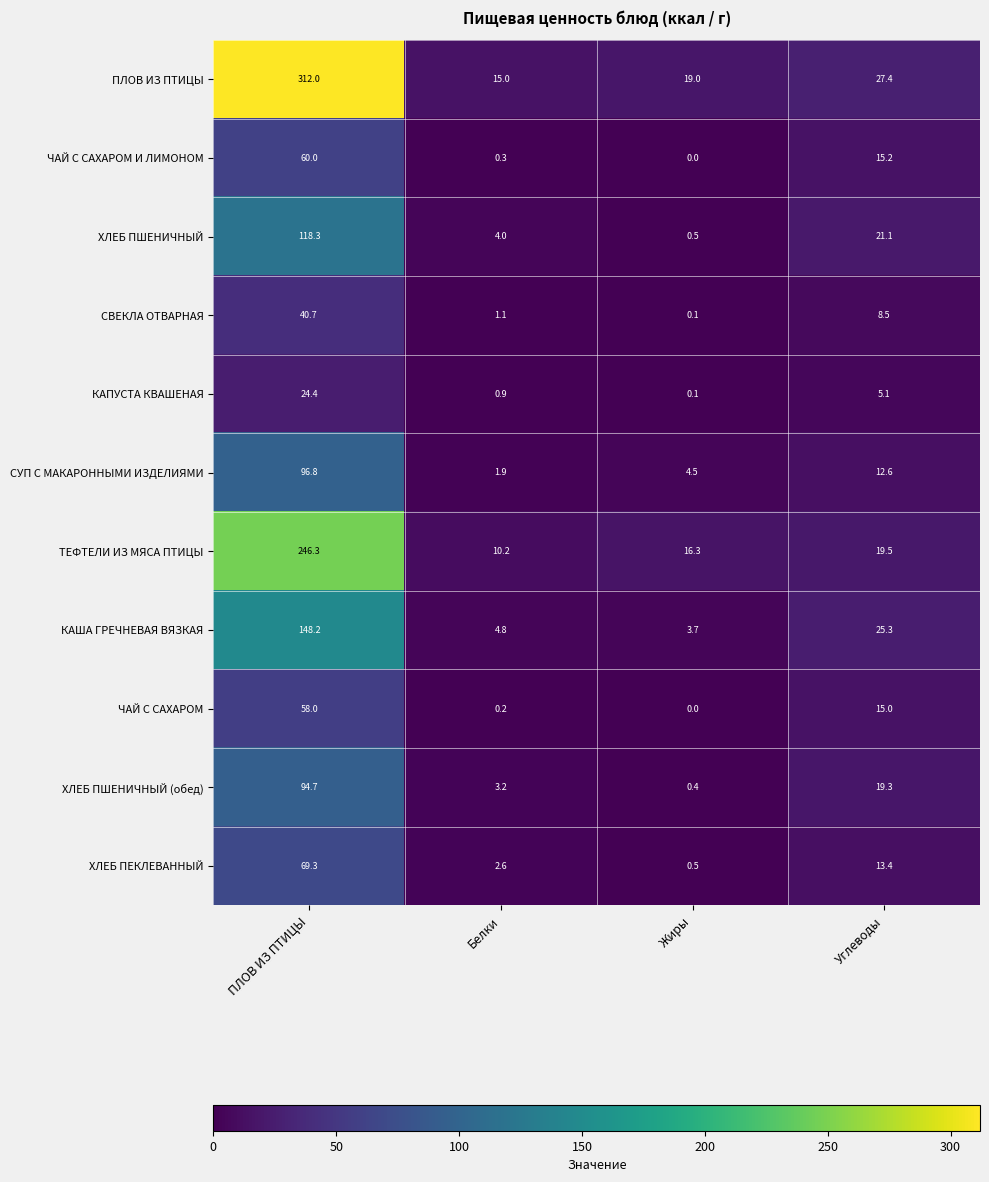

List the labels in order of ЧАЙ С САХАРОМ value, largest first.

ПЛОВ ИЗ ПТИЦЫ, Углеводы, Белки, Жиры